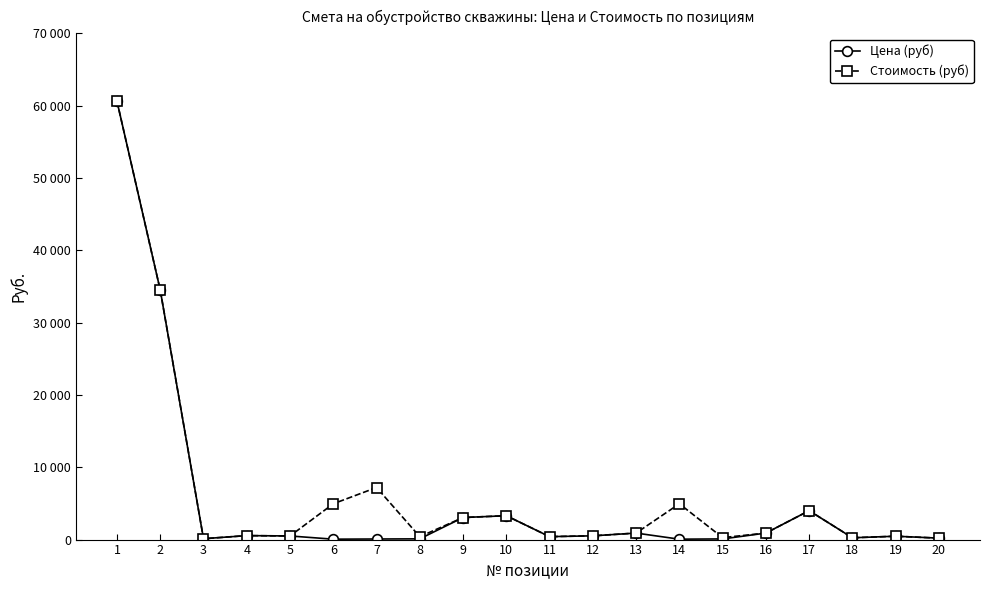

Is this an area chart (filled region under the line)?

No